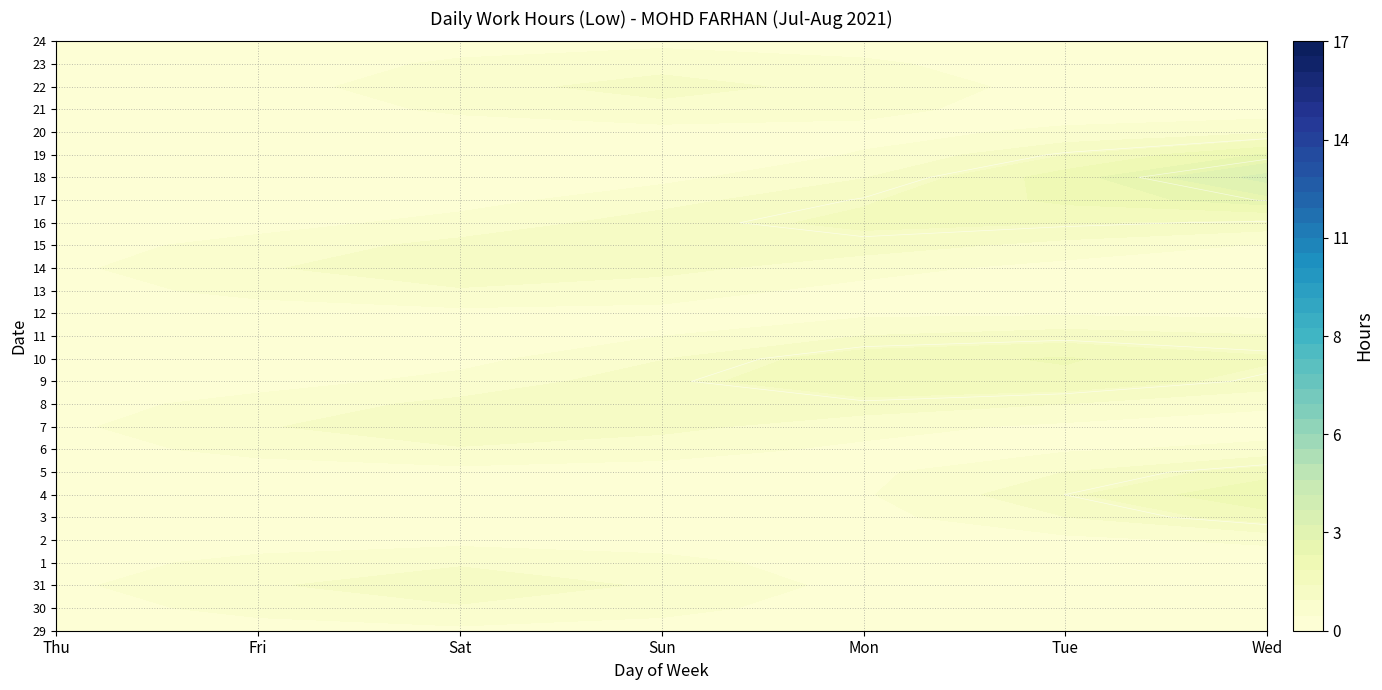

Between Fri and Sat, which series saw the biggest shift?

31